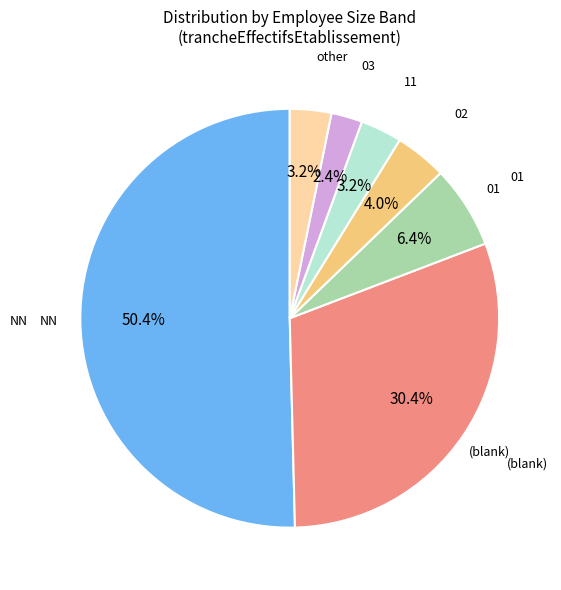

Between (blank) and NN, which is larger?

NN